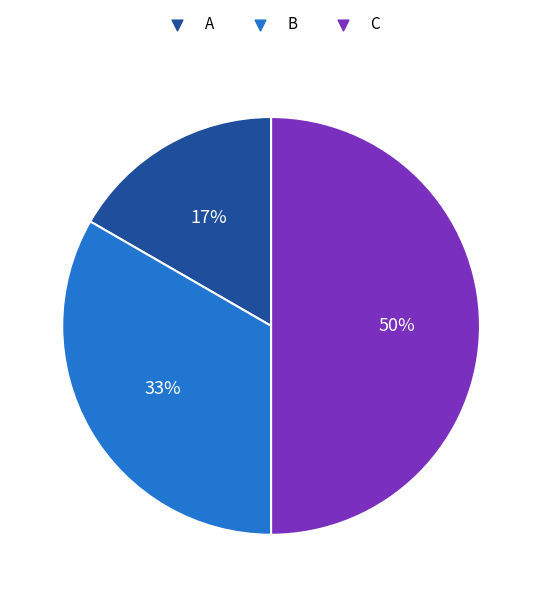

Does B represent more than half of the total?

No